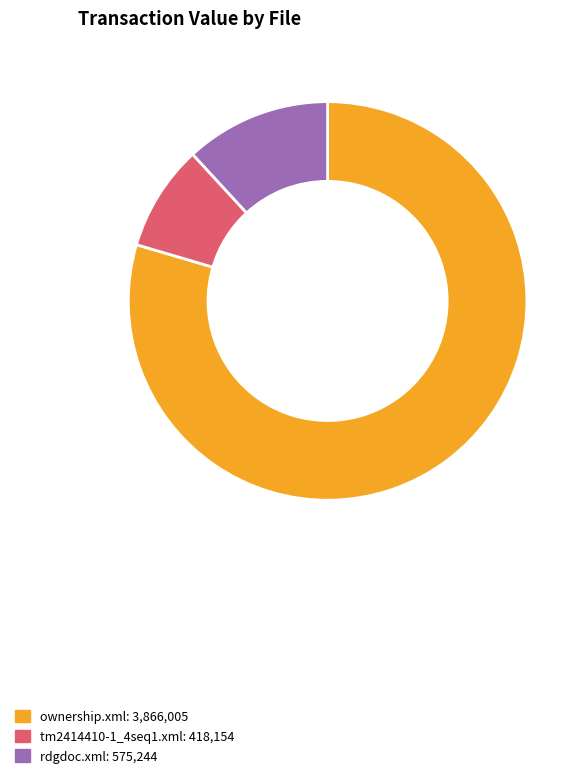

How many slices are in this pie chart?

3